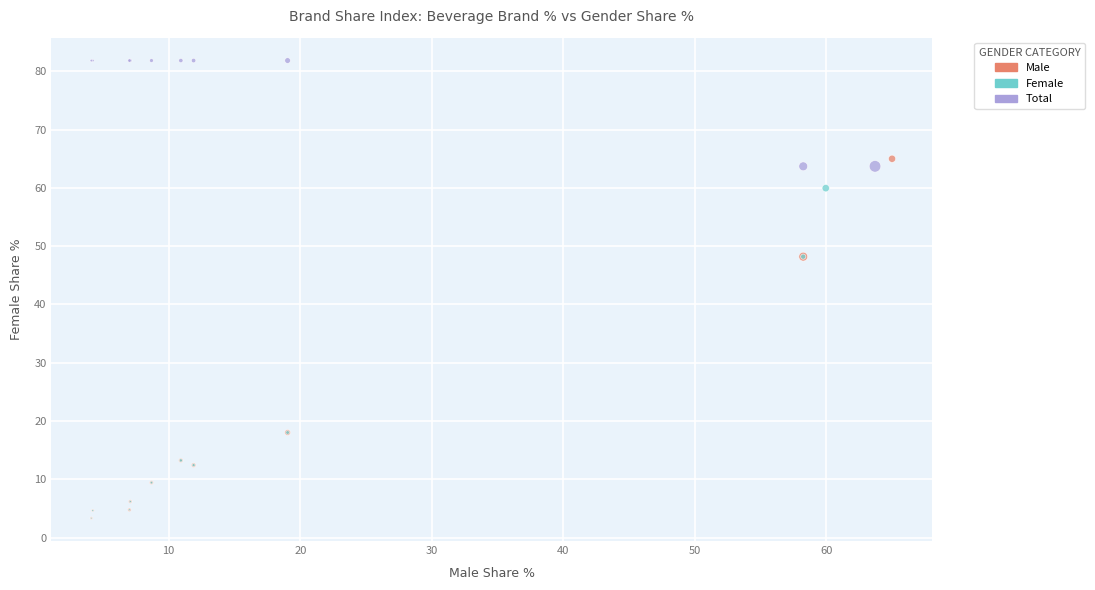

Which series has the widest spread of Y values?

Male